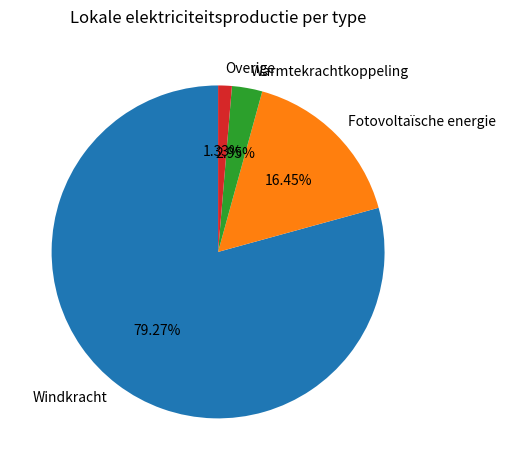

Combined, do Windkracht and Fotovoltaïsche energie account for over 50%?

Yes